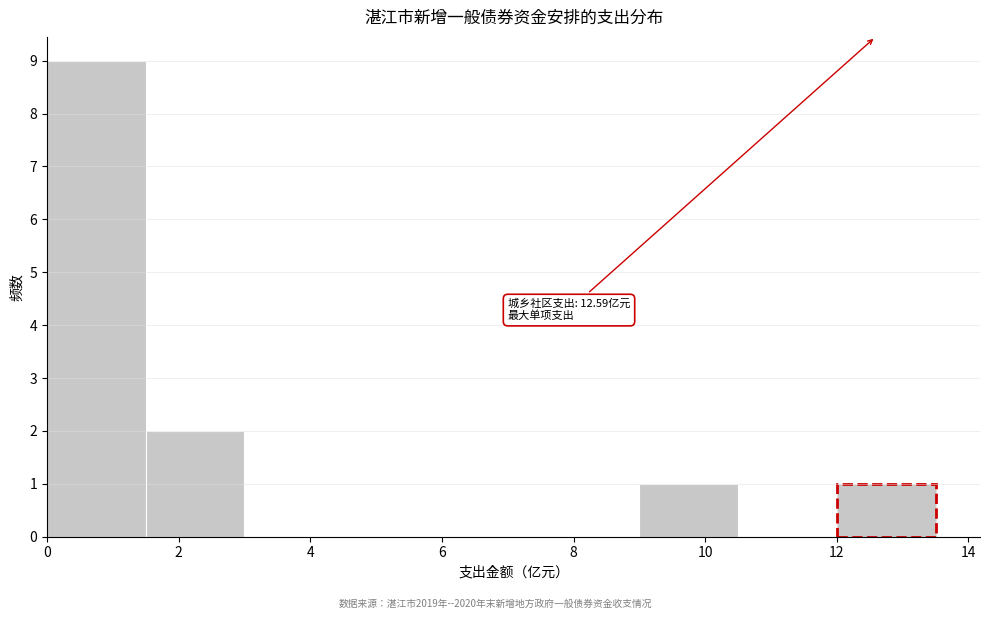

Over which range of the x-axis is the bar tallest?

0.0 to 1.5